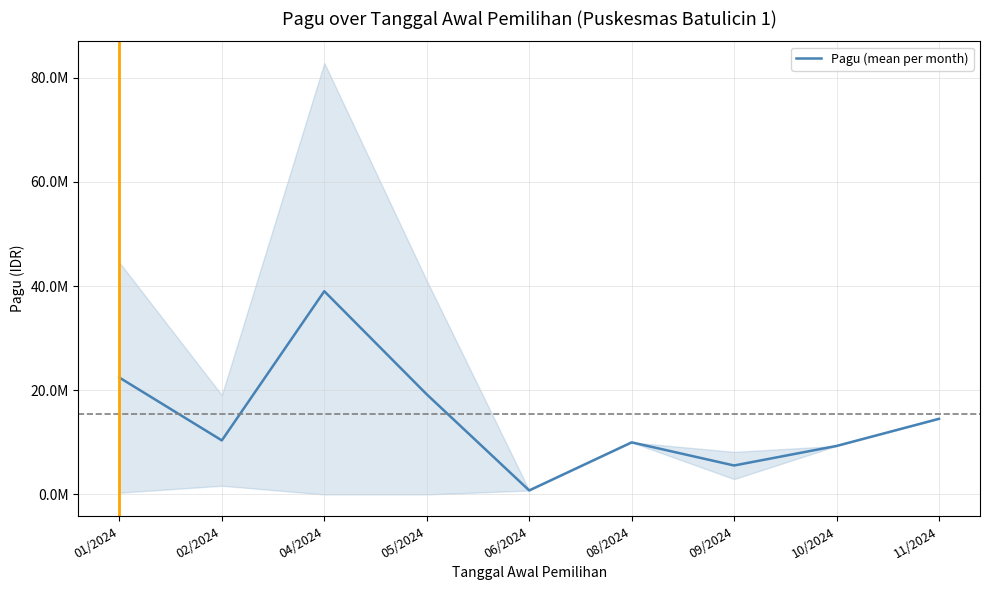

How many interior local peaks (higher than both neighbors) does the data have?

2